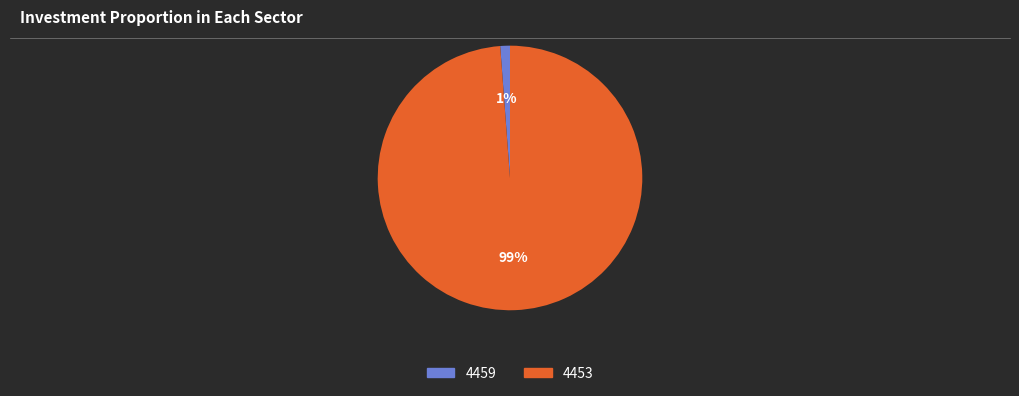

How many slices are in this pie chart?

2